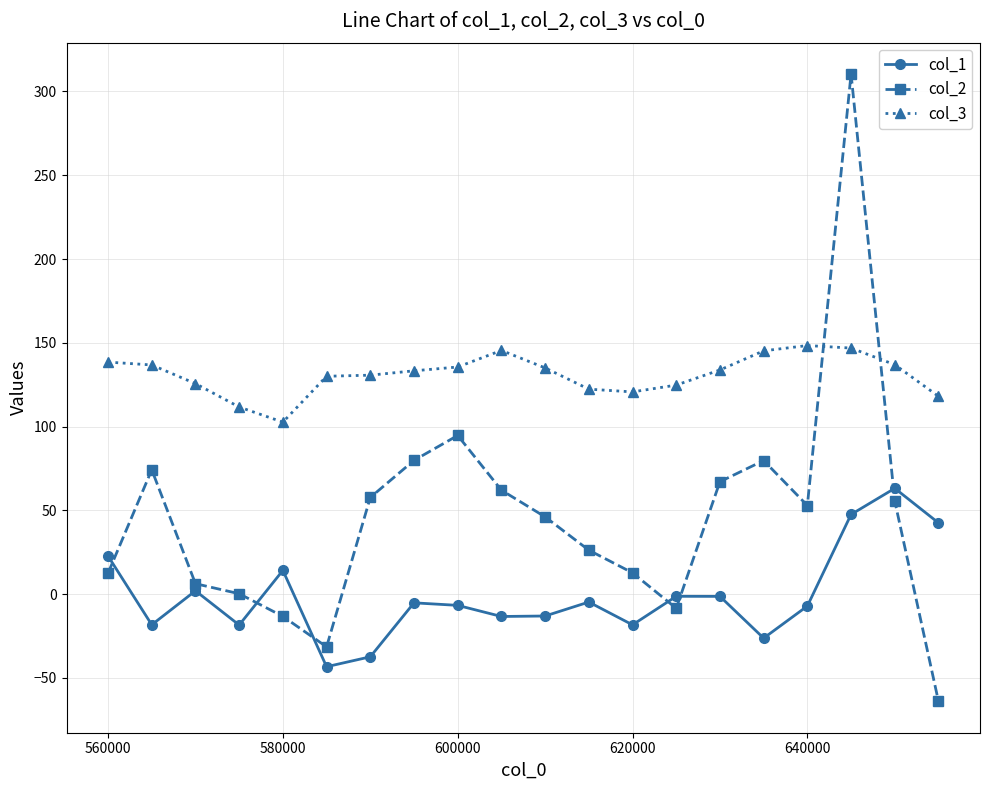

Count the number of data series in this chart.

3